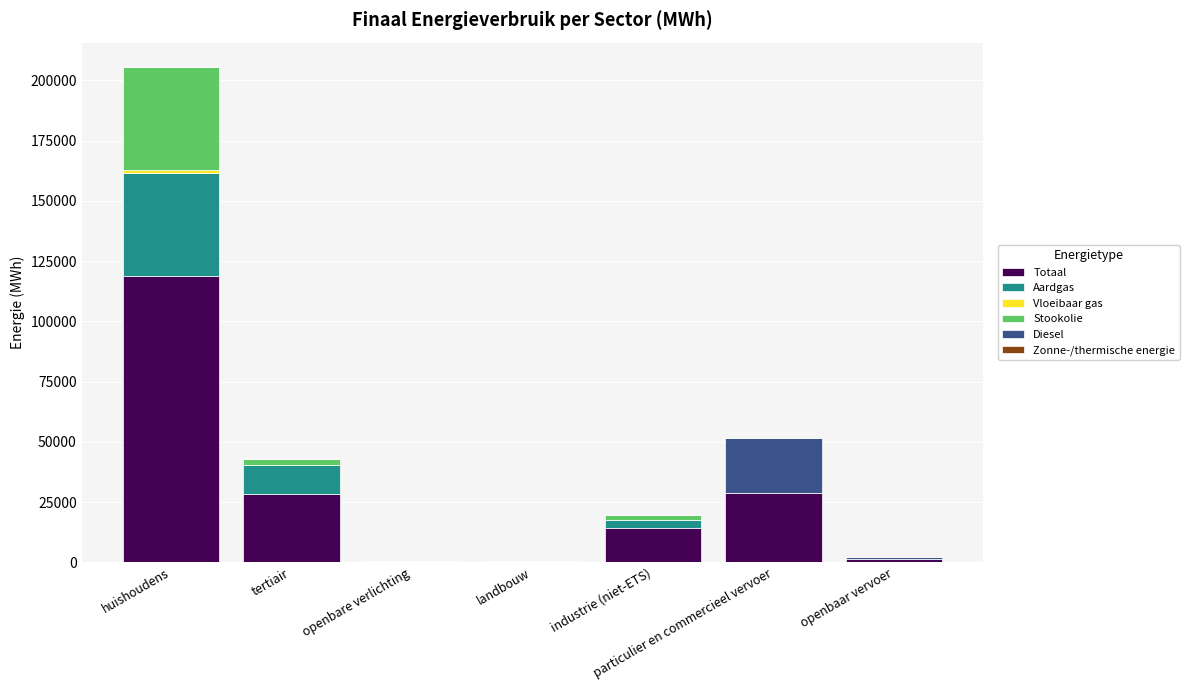

How many categories are shown in the chart?

7